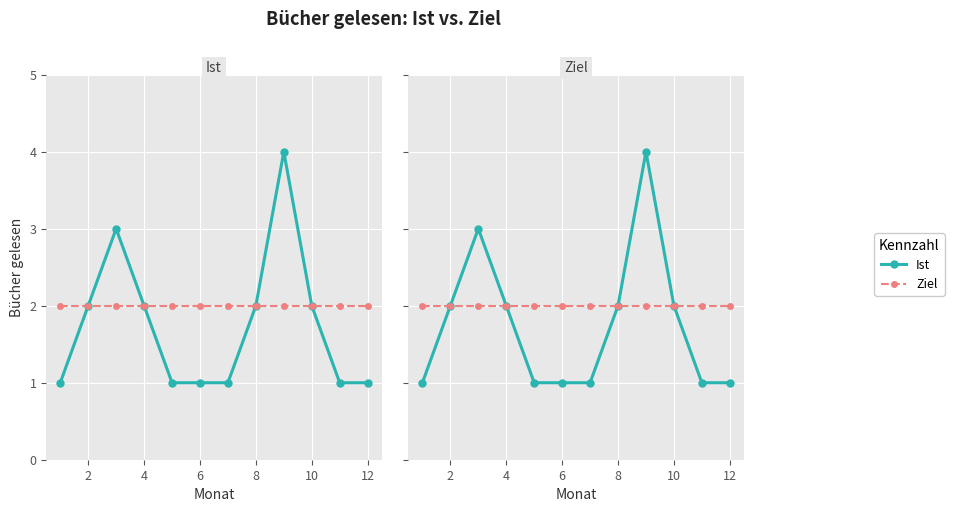

What is the maximum value shown in the chart?

4